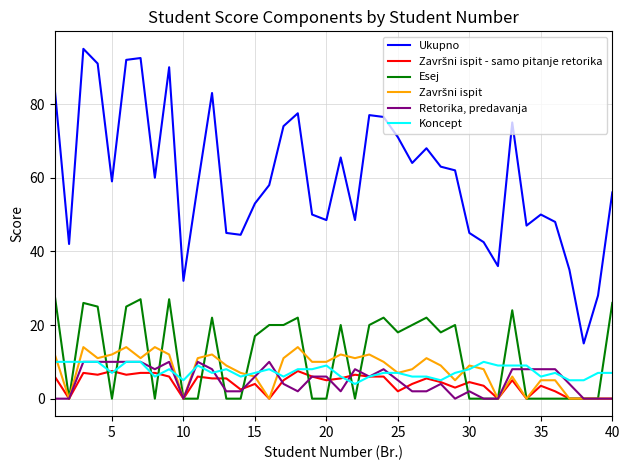

What is the minimum value for Koncept?

4.0